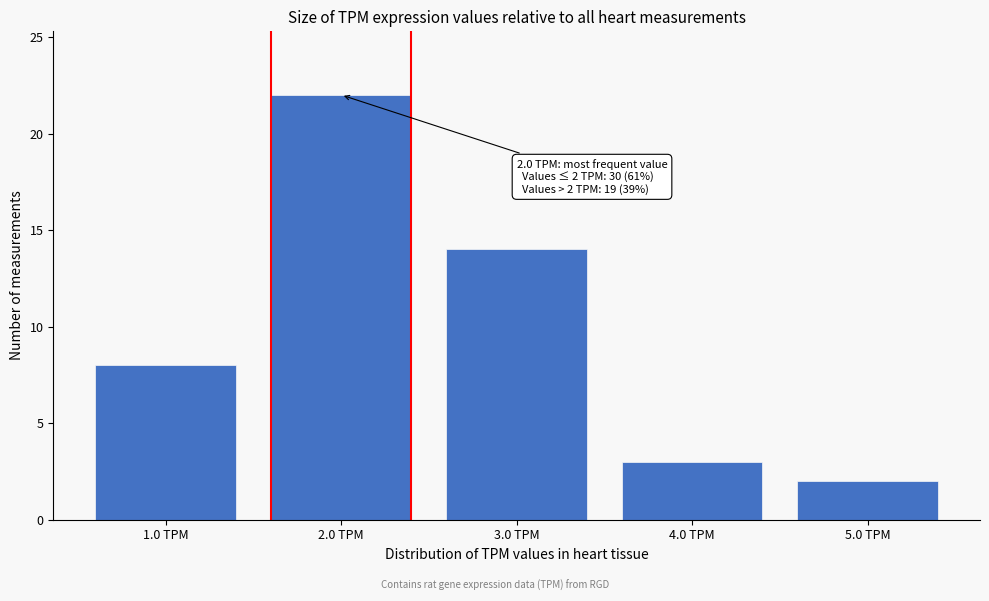

Reading right to left, transcribe all the data shown in this chart.

2	3	14	22	8